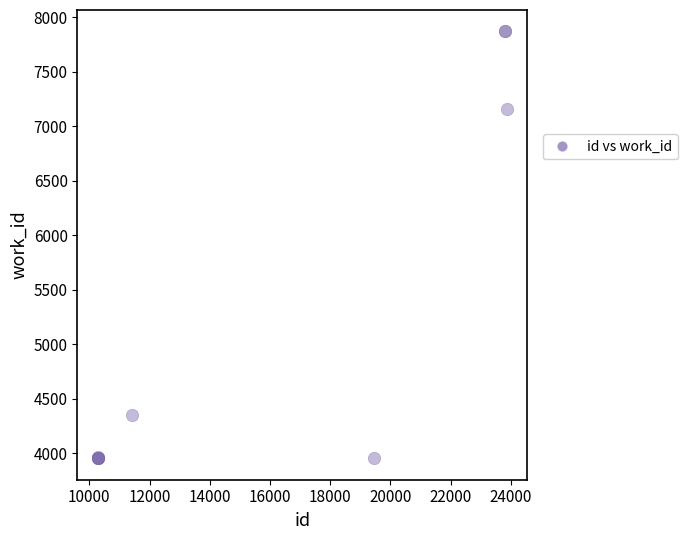

What Y value in the scatter plot is closest to 5913?

7163